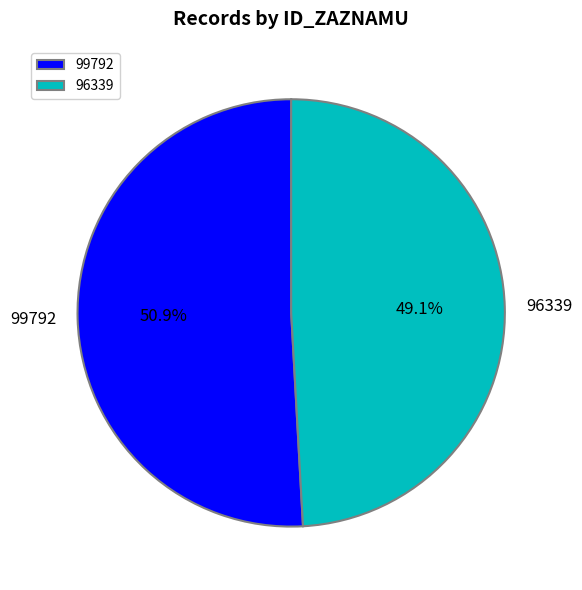

What is the majority slice?

99792